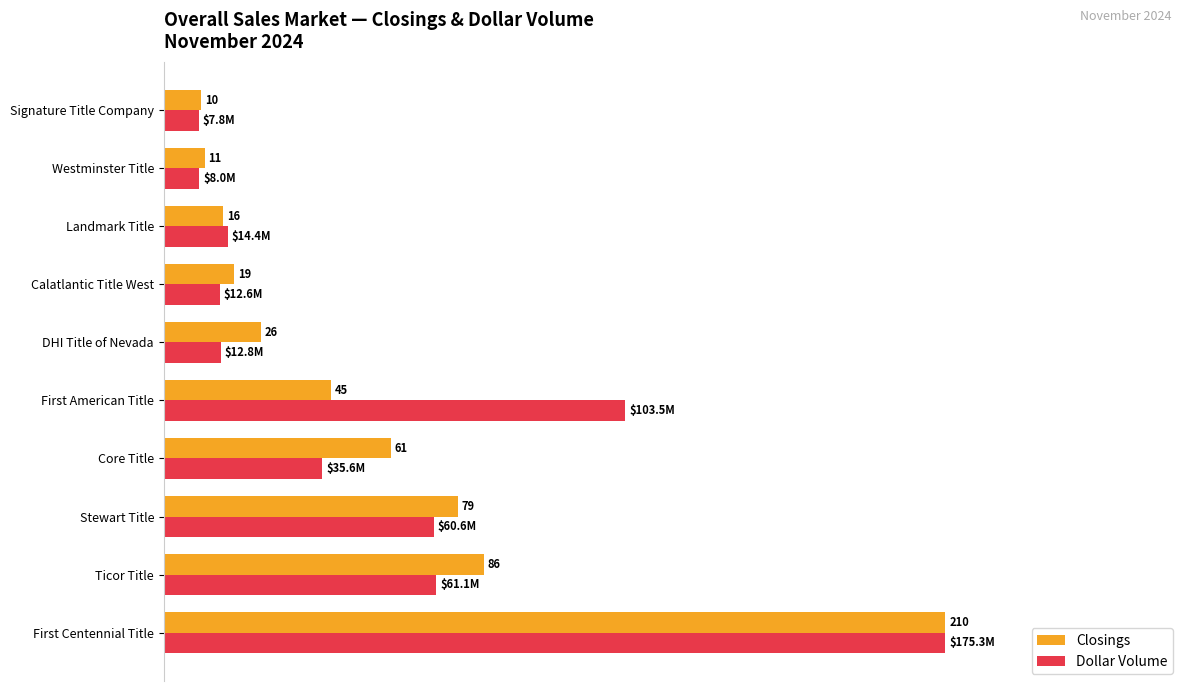

List the series in order of their overall mean, lowest first.

Closings, Dollar Volume